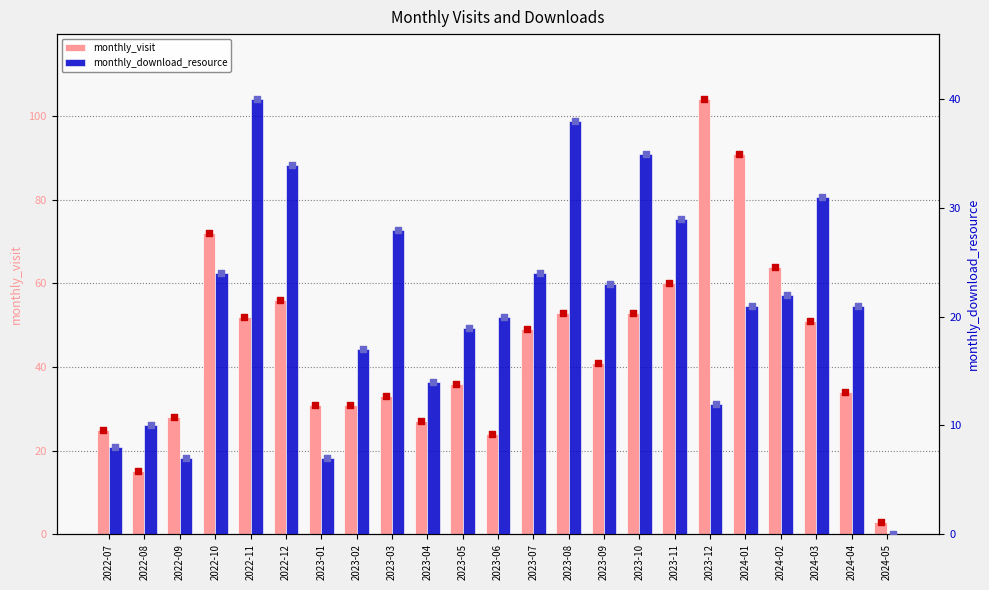

What are all the series names shown in the legend?

monthly_visit, monthly_download_resource